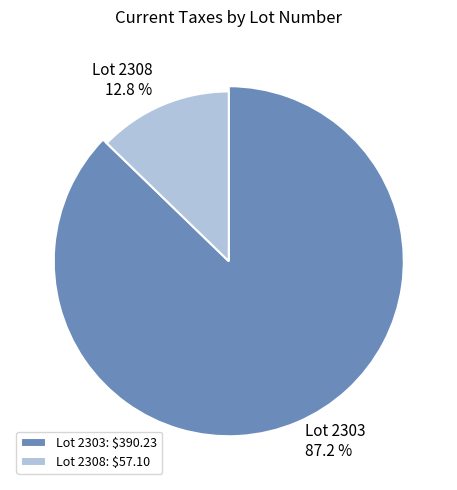

To the nearest percent, what percentage of the pie is 2303?

87%